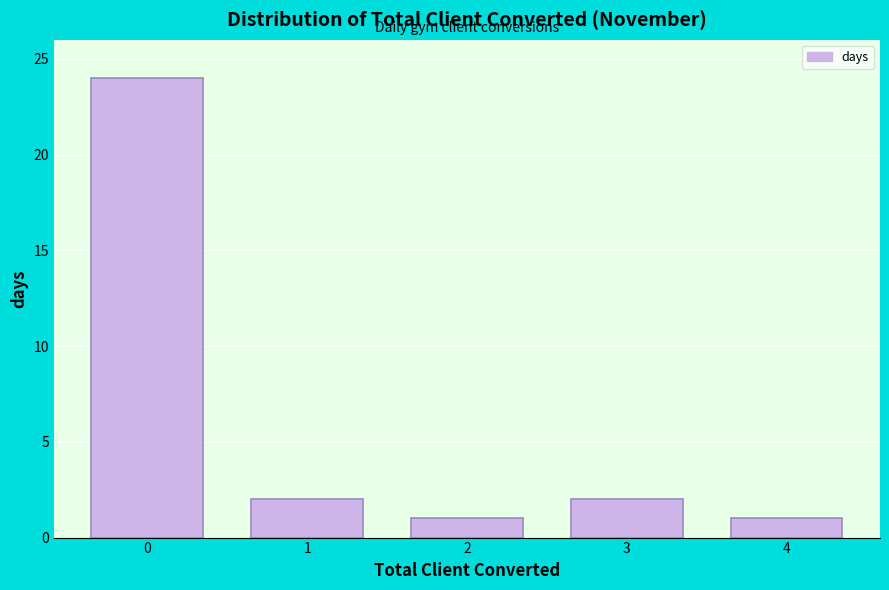

How tall is the bar that spans 3.5 to 4.5 on the x-axis? The values are not printed on the chart, so give them approximately, as read against the axis.

1